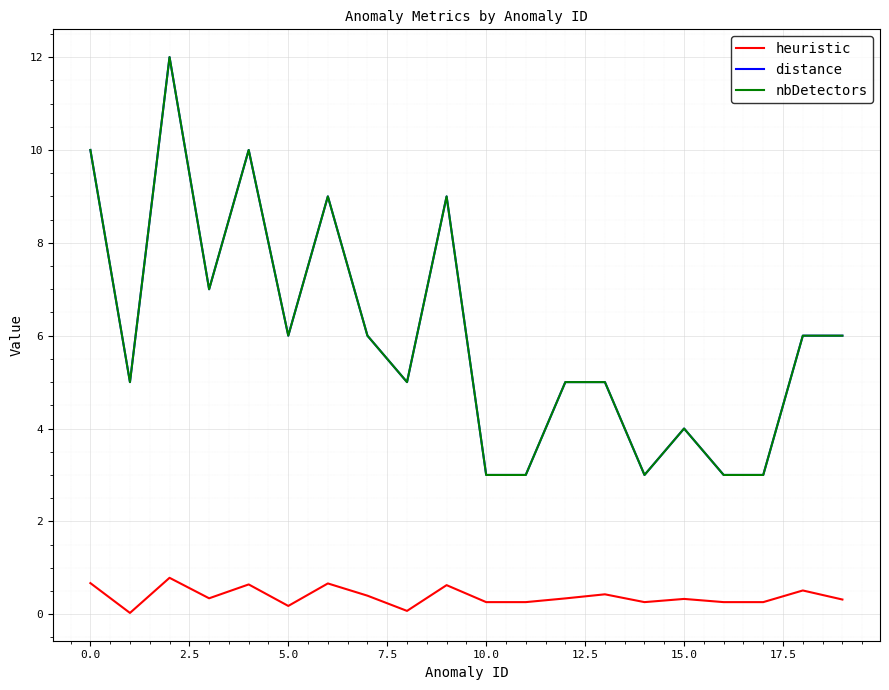

How many lines are shown in the chart?

3